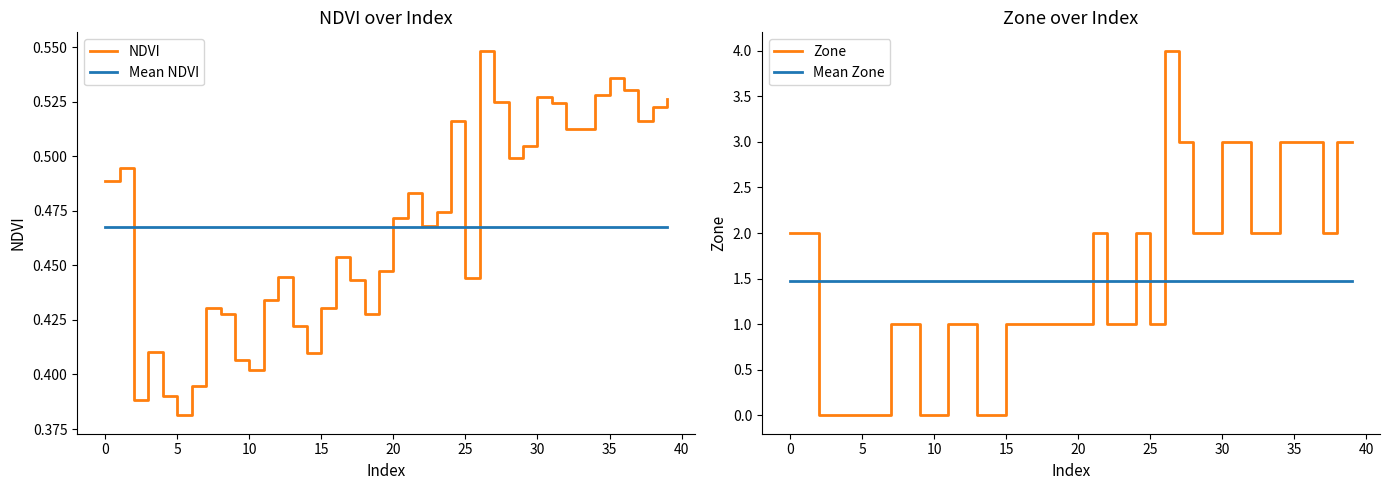

At which label does NDVI reach its minimum?

5